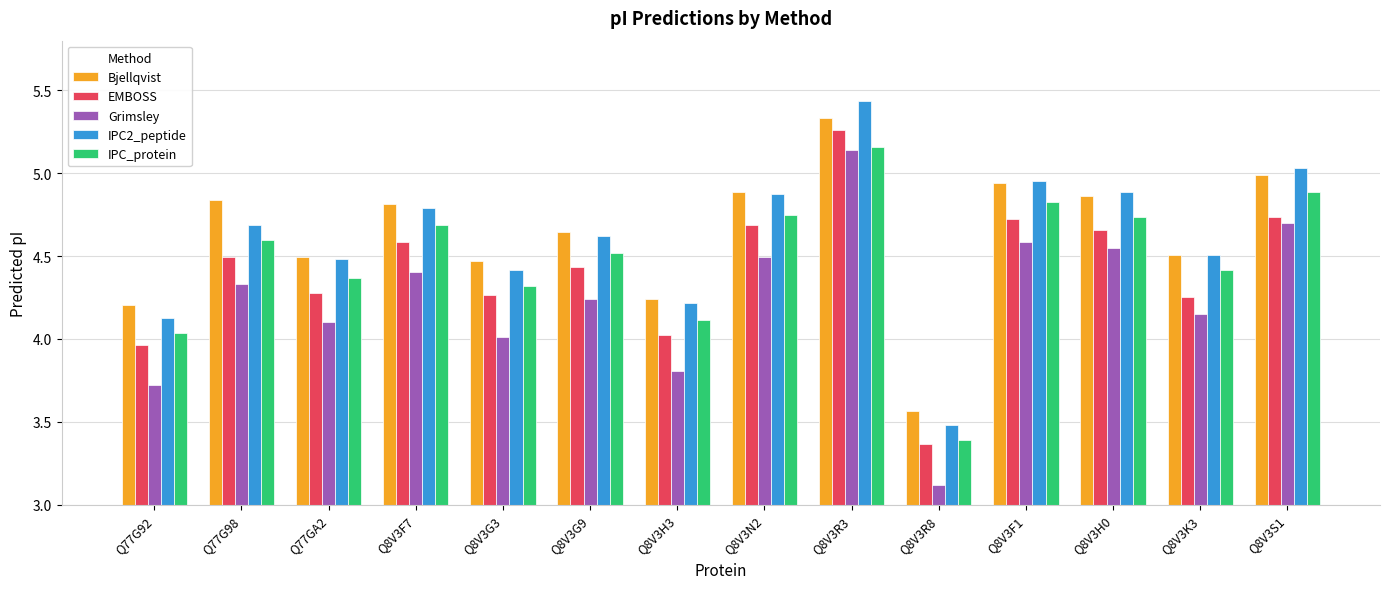

Which category has the highest value across all series?

Q8V3R3